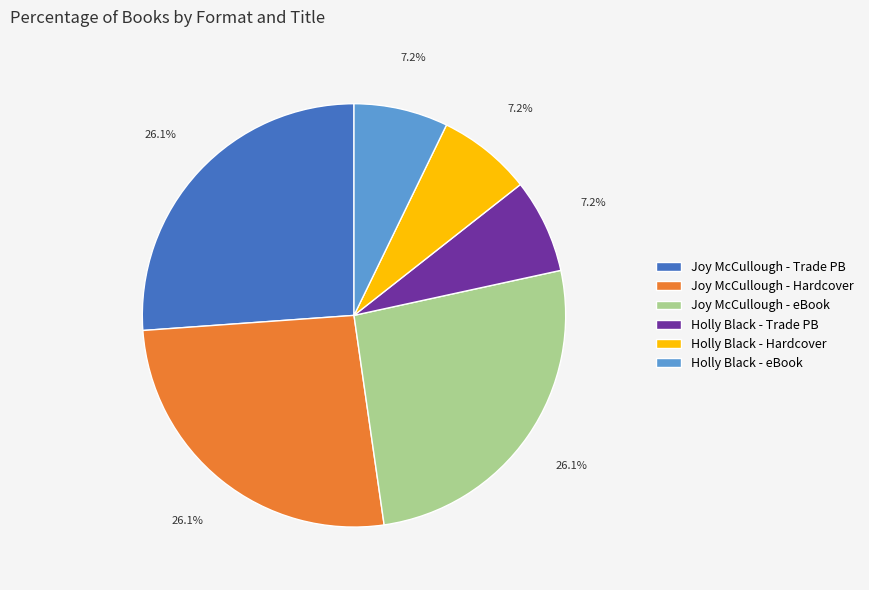

Approximately how many times larger is the value at Joy McCullough - eBook compared to Holly Black - Trade PB?

3.6